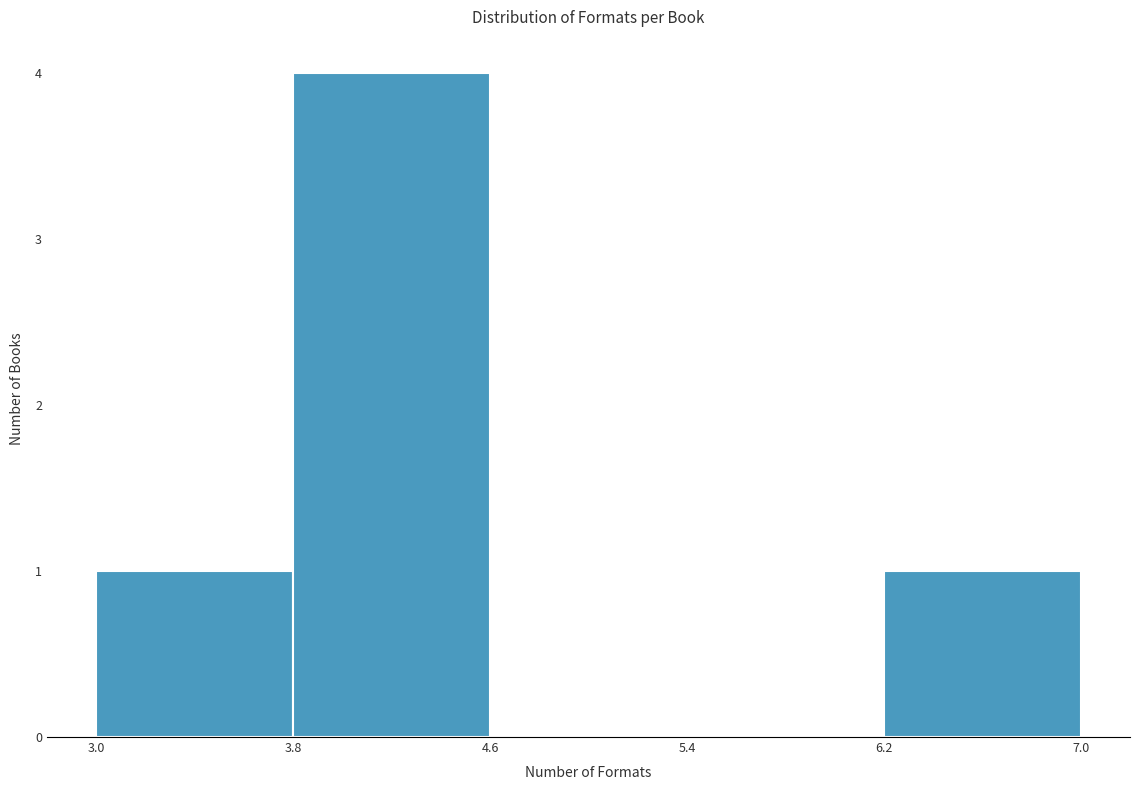

Reading left to right, transcribe this chart: for each bar, give the range it covers on the x-axis and its height. The values are not printed on the chart, so give them approximately, as read against the axis.

3.0 to 3.8: 1
3.8 to 4.6: 4
4.6 to 5.4: 0
5.4 to 6.2: 0
6.2 to 7.0: 1